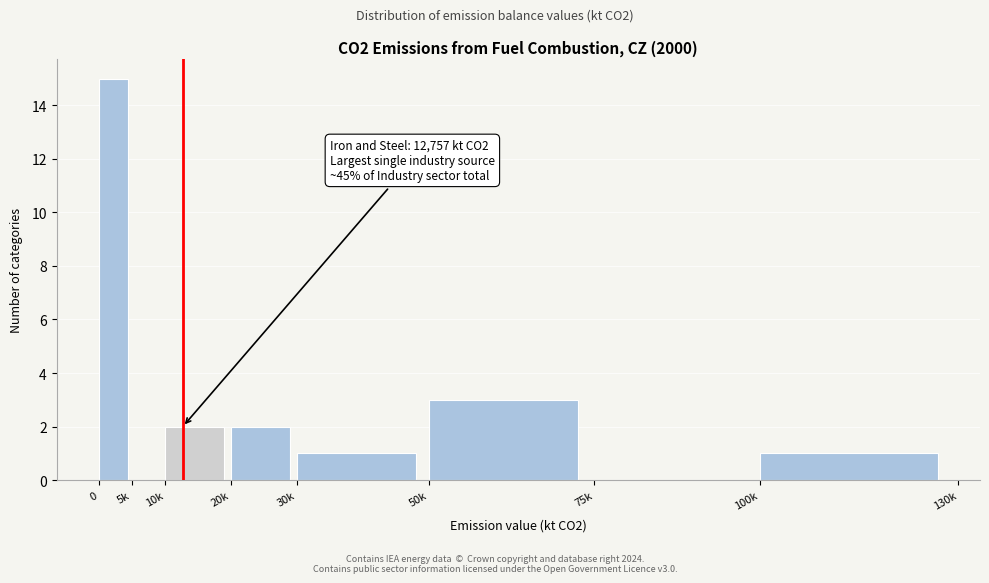

Reading right to left, extract all data points from this chart.

100k=1	75k=0	50k=3	30k=1	20k=2	10k=2	5k=0	0=15